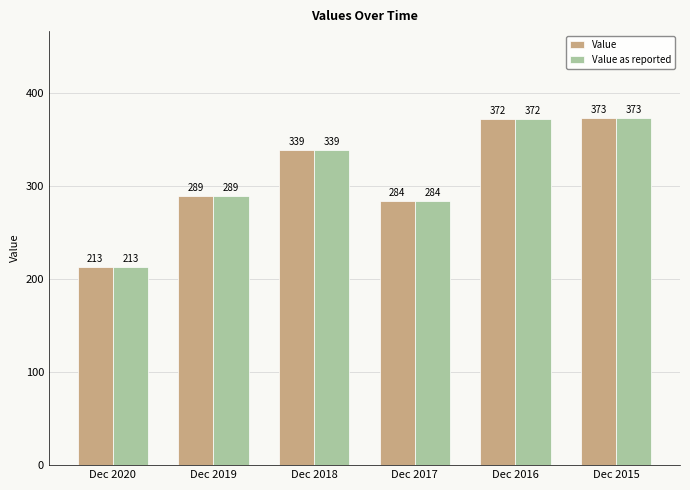

List the labels in order of Value value, largest first.

Dec 2015, Dec 2016, Dec 2018, Dec 2019, Dec 2017, Dec 2020